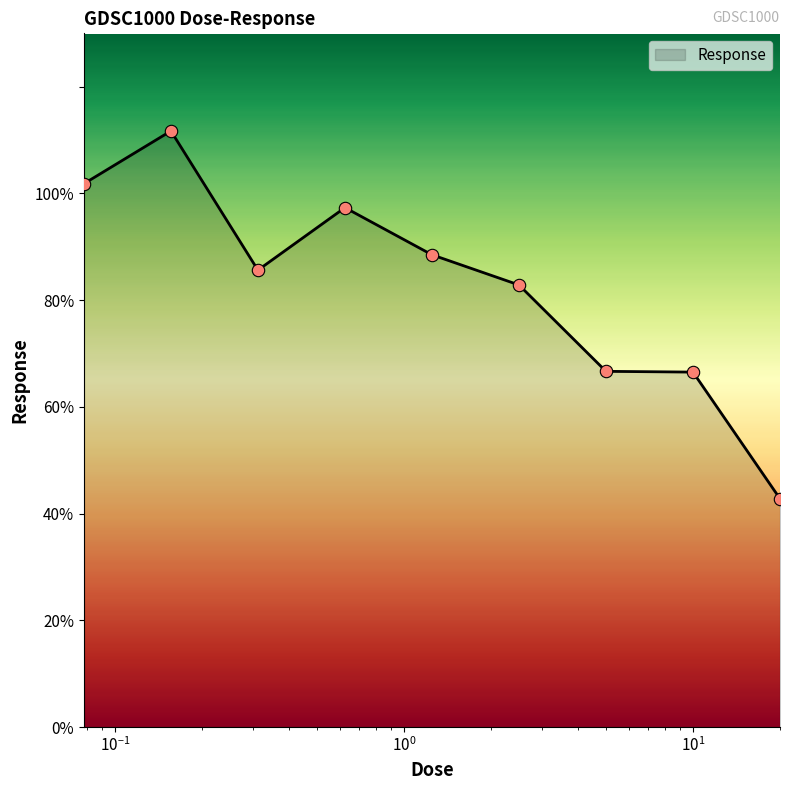

What is the greatest value displayed?

111.7